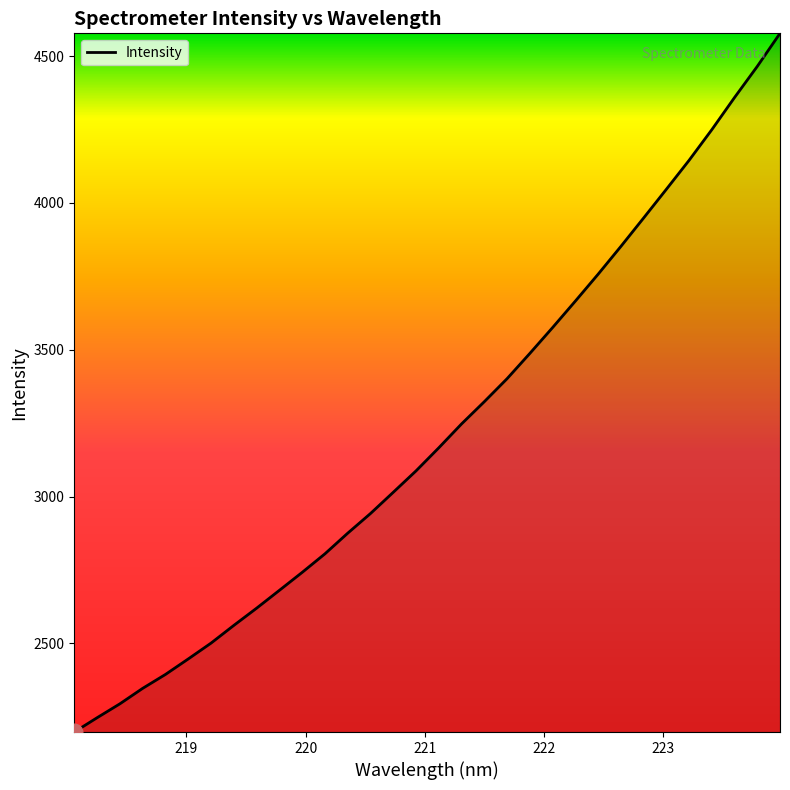

How many values exceed 3166?

16